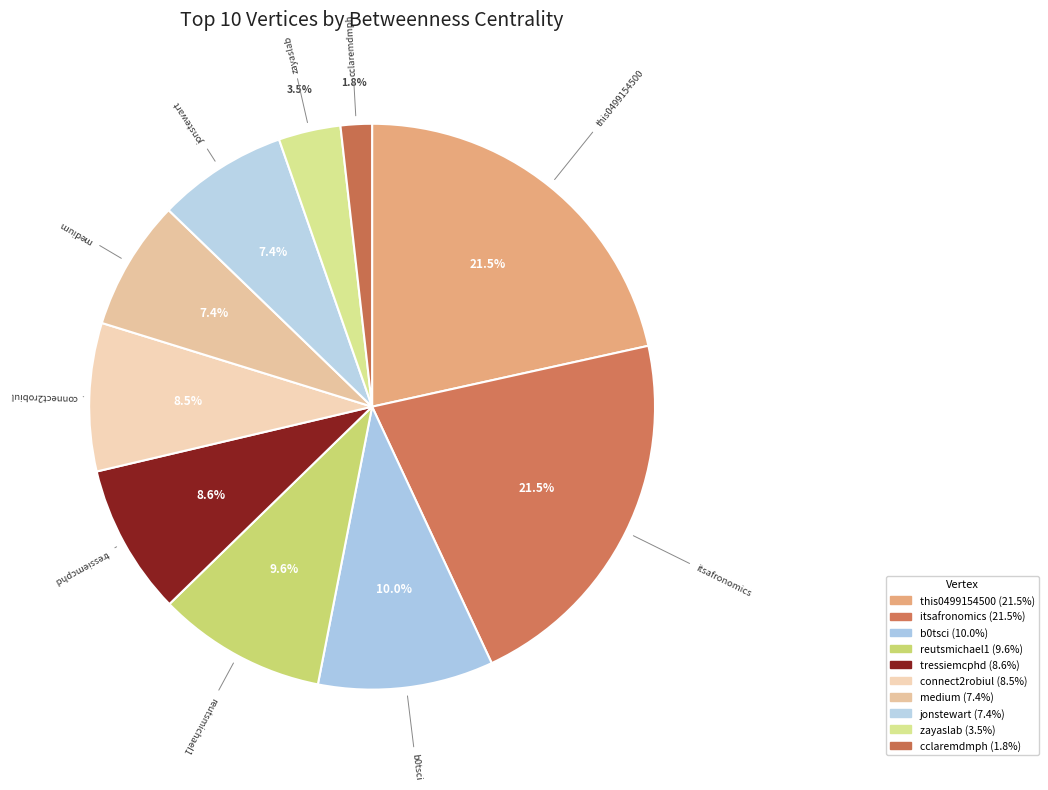

How many segments does this pie chart have?

10